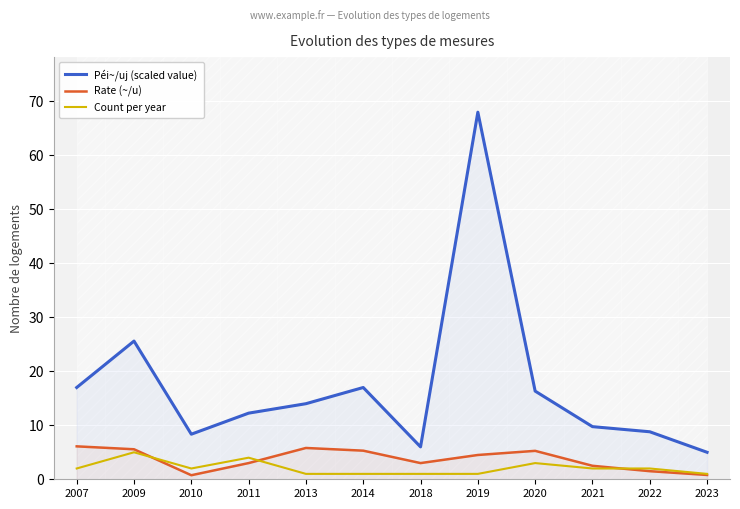

Where do Count per year and Rate (~/u) first cross each other?

2009 and 2010